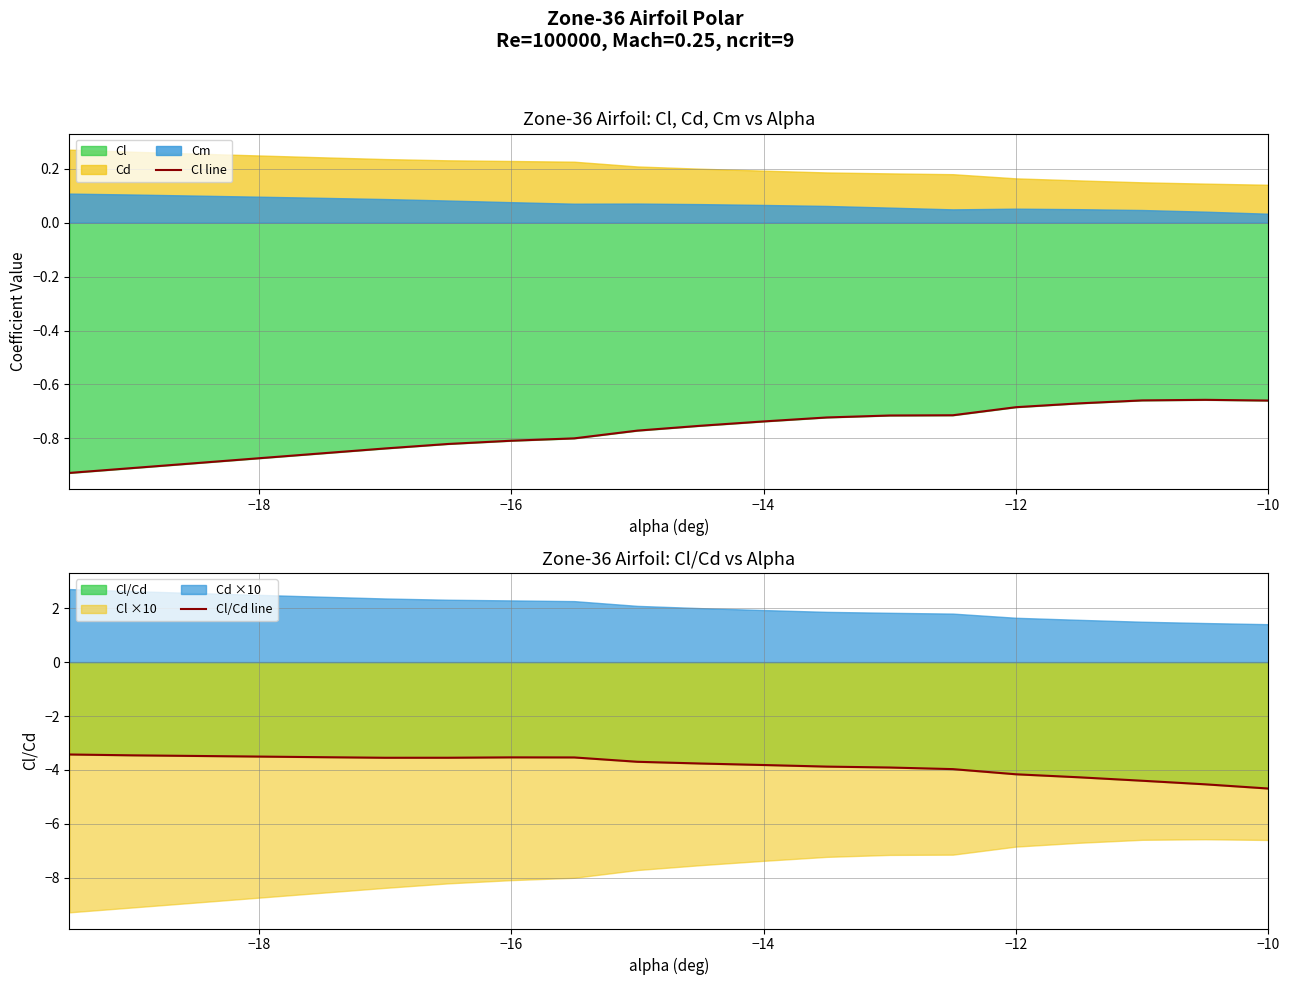

What is the highest value of the Cl/Cd line series?

-3.4